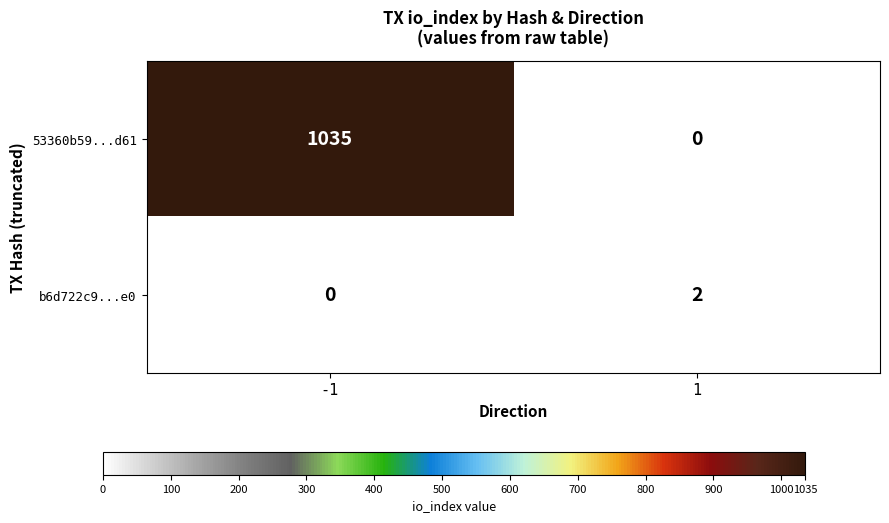

Reading left to right, transcribe all the data shown in this chart.

53360b59...d61: 1035	0
b6d722c9...e0: 0	2